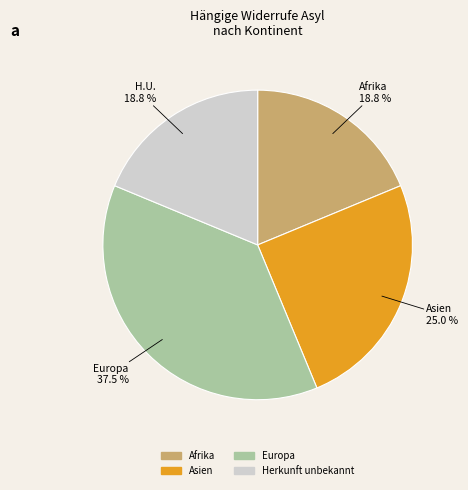

Is Asien the majority of the pie?

No